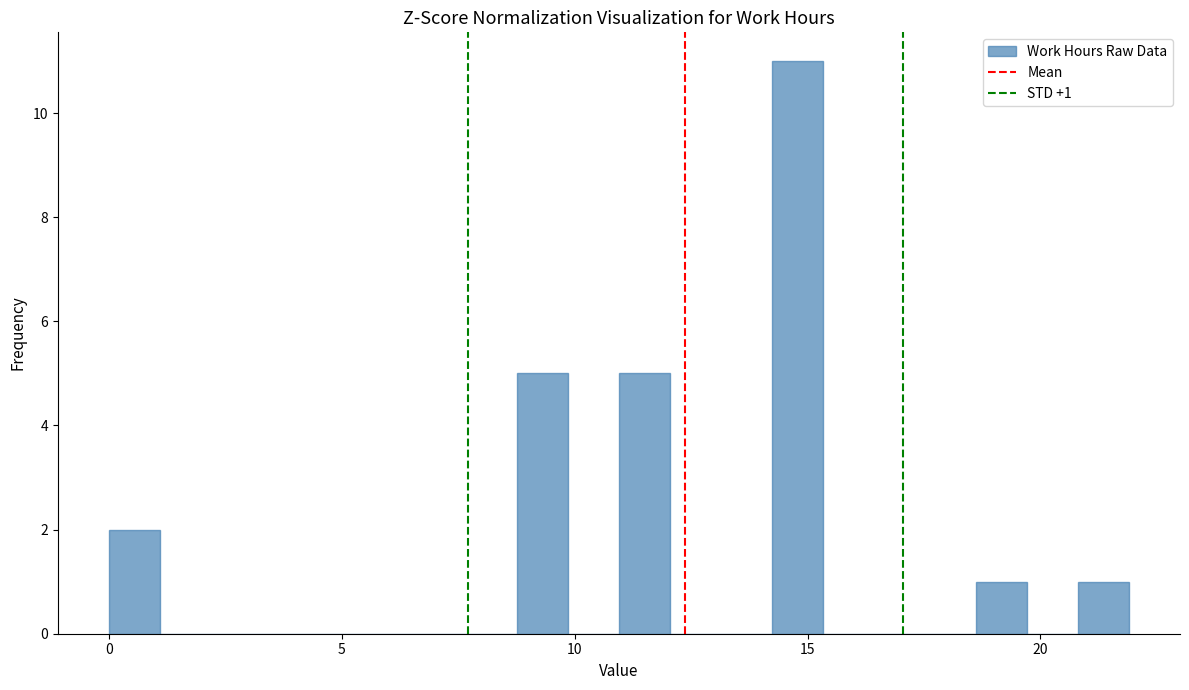

Around what value on the x-axis is the tallest bar? Give the approximate position of its centre, as read against the axis.

15.0